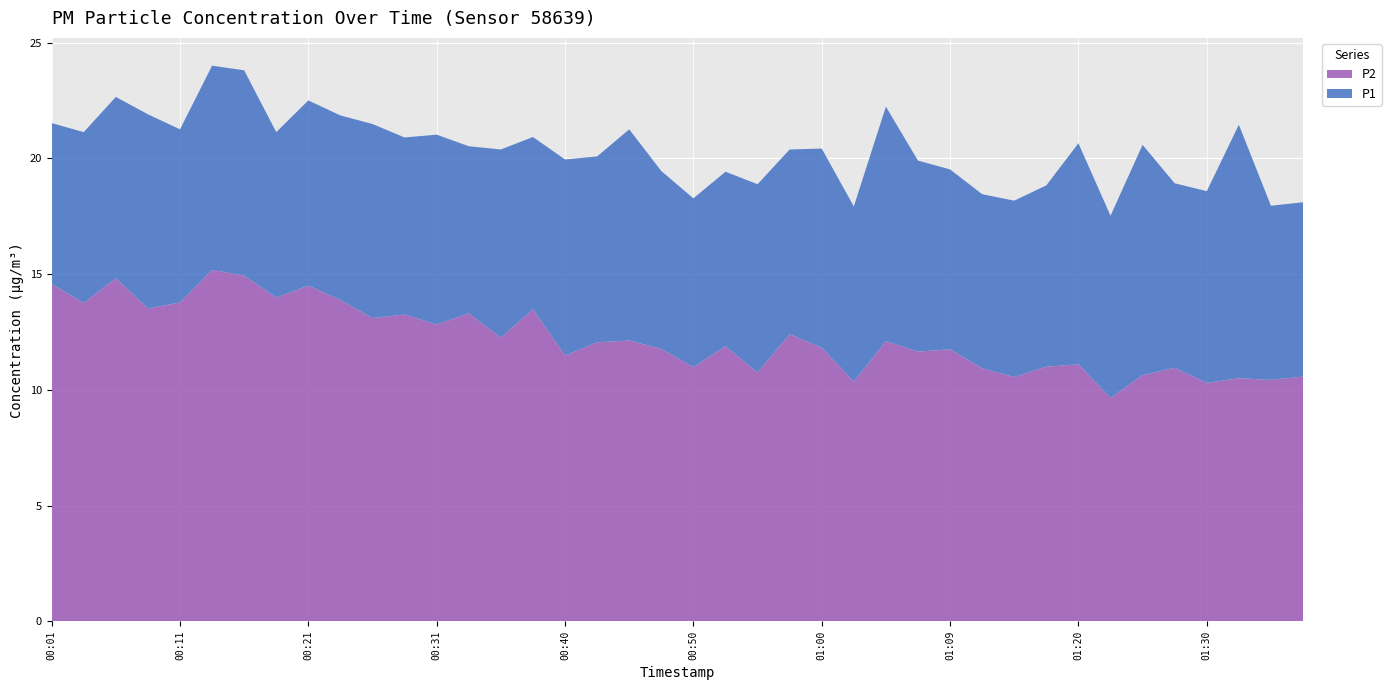

Reading left to right, what are all the values shown in this chart?

P1: 21.5	21.1	22.6	21.9	21.2	24.0	23.8	21.1	22.5	21.9	21.5	20.9	21.0	20.5	20.4	20.9	19.9	20.1	21.2	19.4	18.3	19.4	18.9	20.4	20.4	17.9	22.2	19.9	19.5	18.4	18.2	18.8	20.6	17.5	20.6	18.9	18.6	21.4	17.9	18.1
P2: 14.6	13.8	14.8	13.5	13.8	15.2	14.9	14.0	14.5	13.9	13.1	13.2	12.8	13.3	12.2	13.5	11.5	12.1	12.1	11.8	11.0	11.9	10.8	12.4	11.8	10.3	12.1	11.7	11.8	10.9	10.6	11.0	11.1	9.7	10.6	10.9	10.3	10.5	10.4	10.6